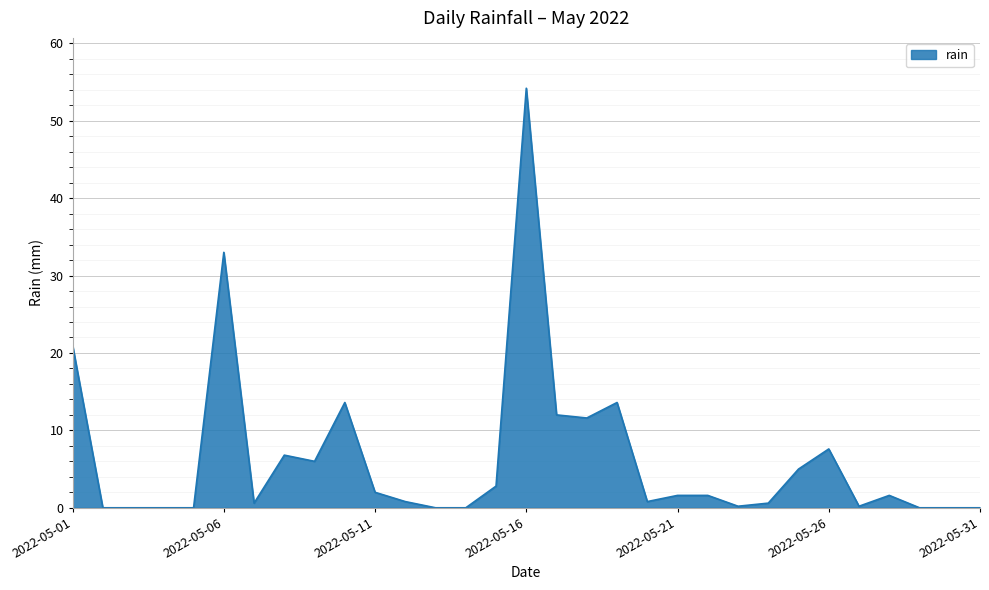

What is the maximum value shown in the chart?

54.2